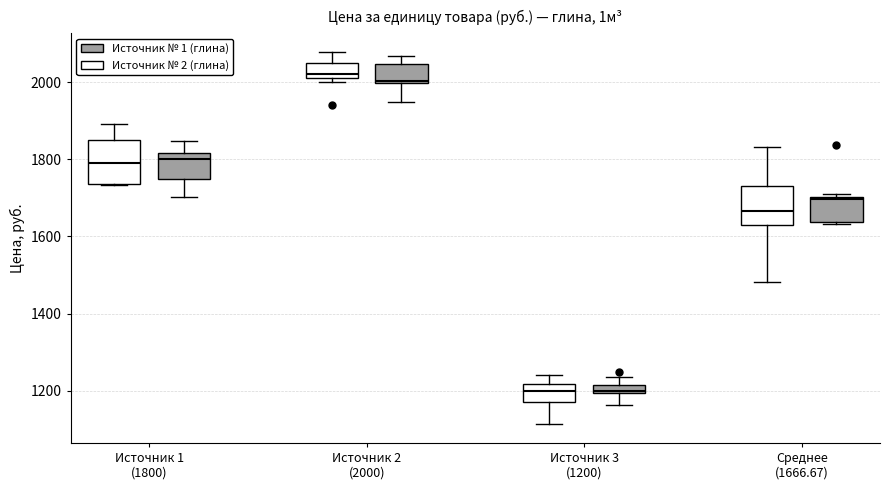

Where is the lower edge of the box for Источник 1 (1800) (Источник № 2 (глина)) on the y-axis? The values are not printed on the chart, so give them approximately, as read against the axis.

1740